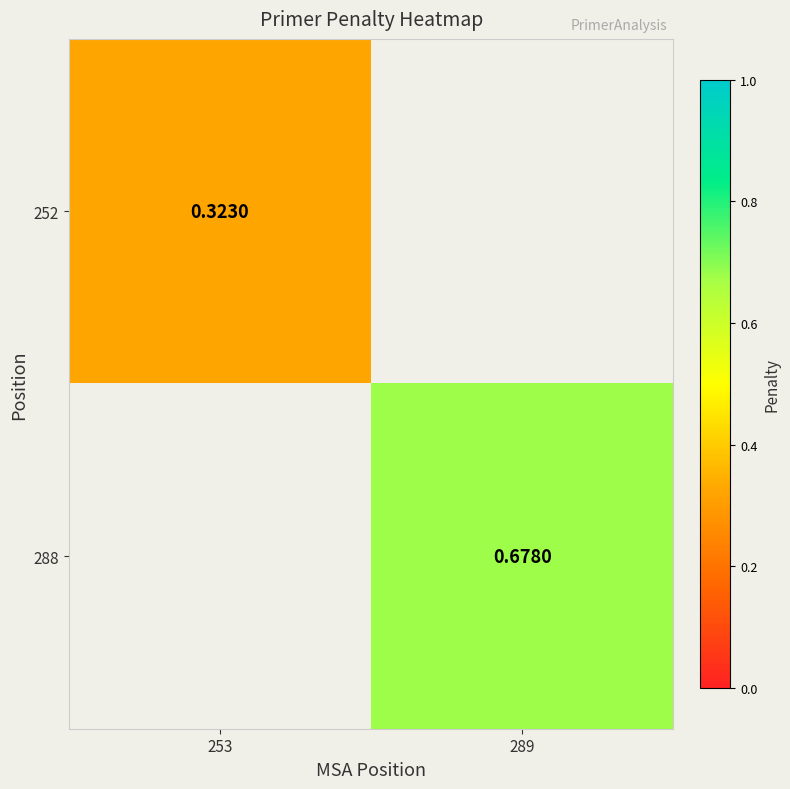

What is the highest value of the 252 series?

0.3